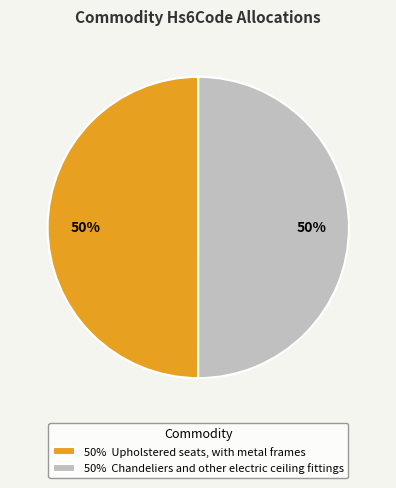

Approximately how many times larger is the value at 50% Chandeliers and other electric ceiling fittings compared to 50% Upholstered seats, with metal frames?

1.0